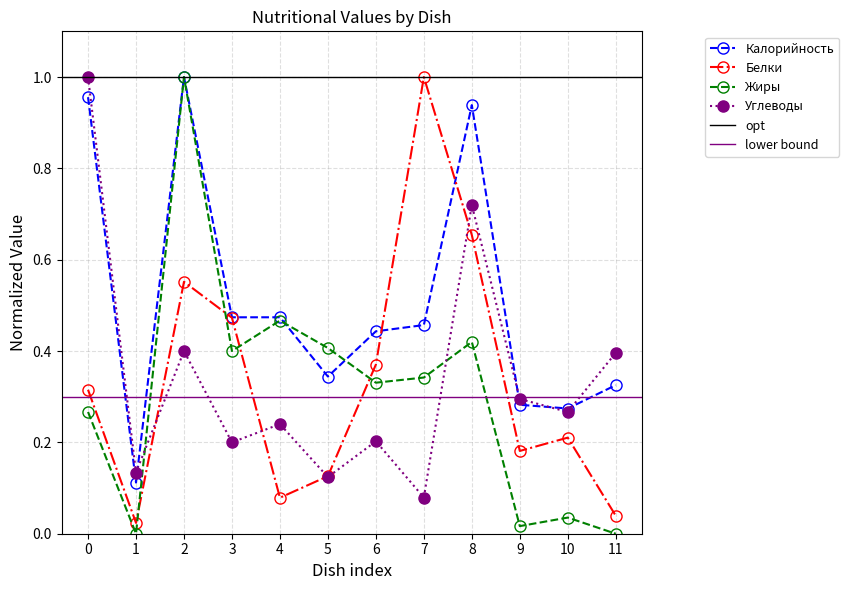

Between which two adjacent categories do Углеводы and Жиры first intersect?

1 and 2